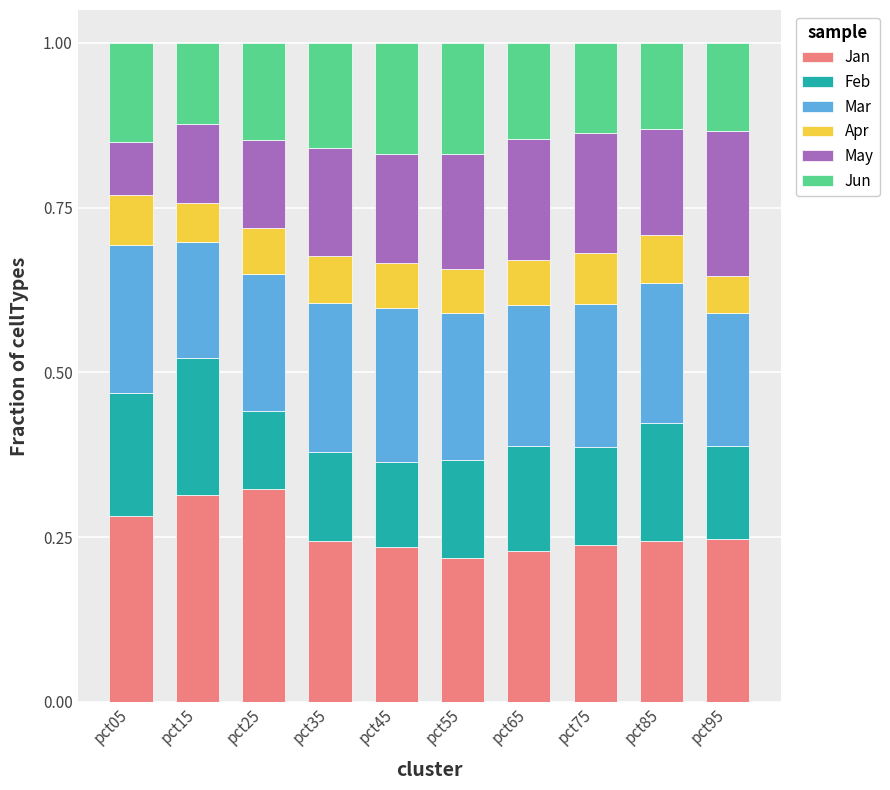

What is the total value across all series at pct85?

1.0